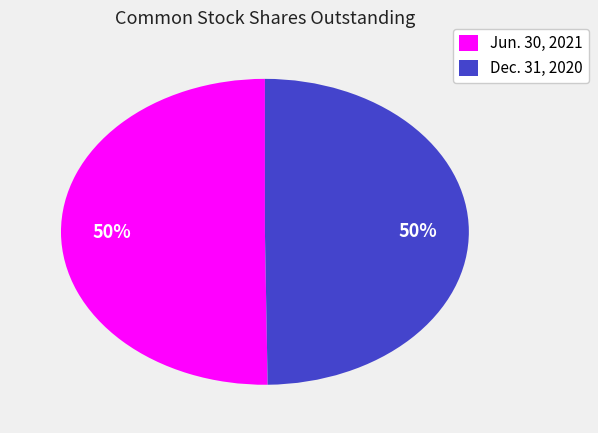

Approximately how many times larger is the value at Jun. 30, 2021 compared to Dec. 31, 2020?

1.0